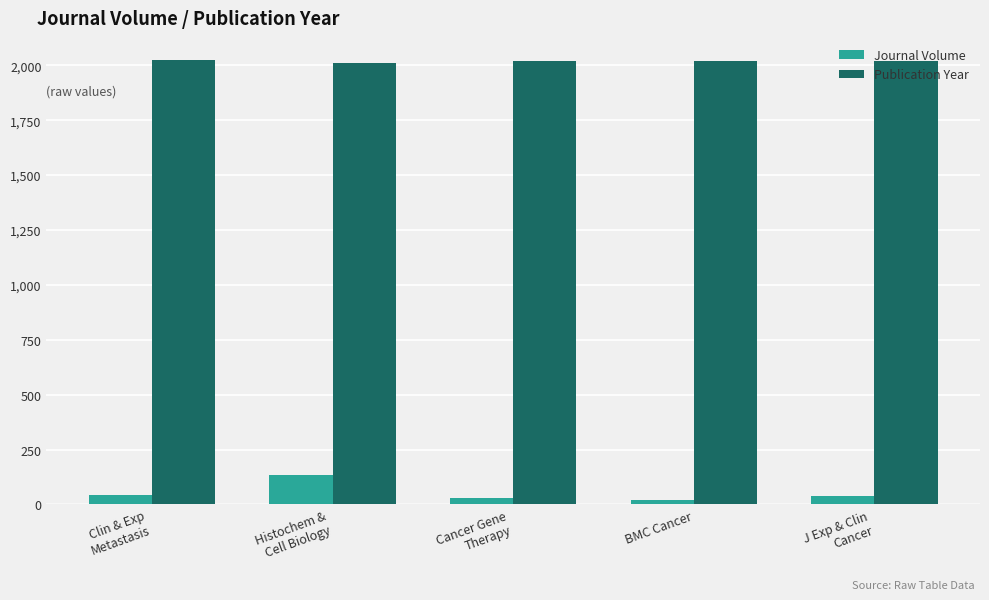

What is the total value across all series at J Exp & Clin
Cancer?

2061